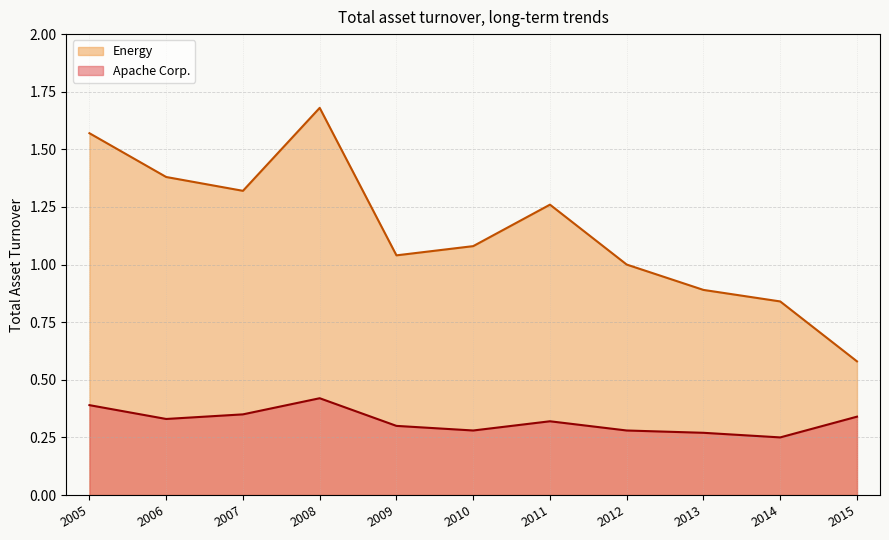

Which series has the largest total across all categories?

Energy